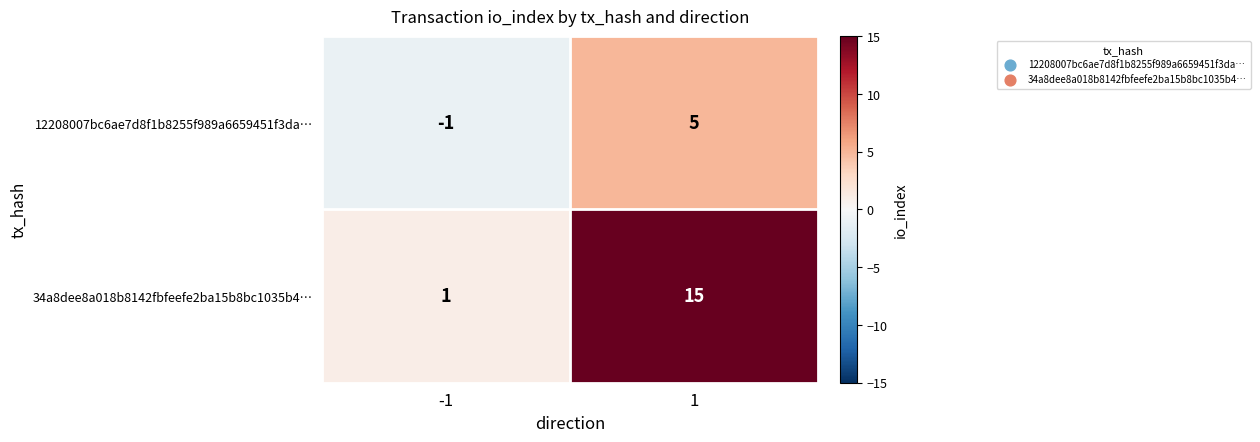

How many distinct data groups are displayed?

2